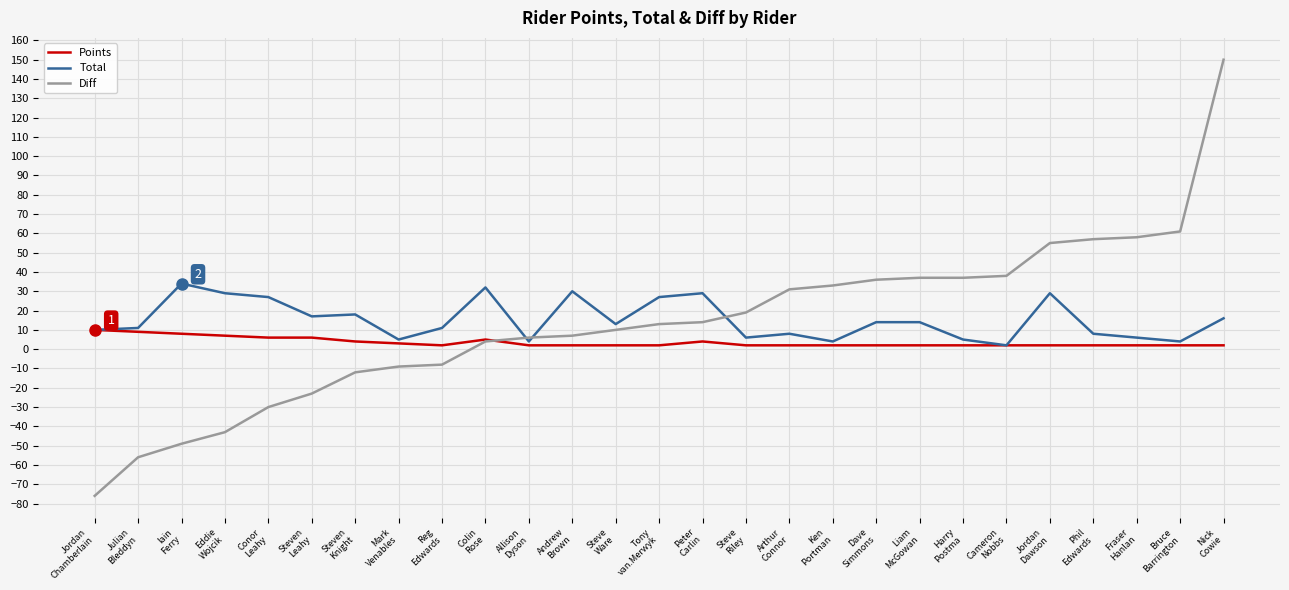

True or false: Points has more than 0 points higher than both neighbors.

True